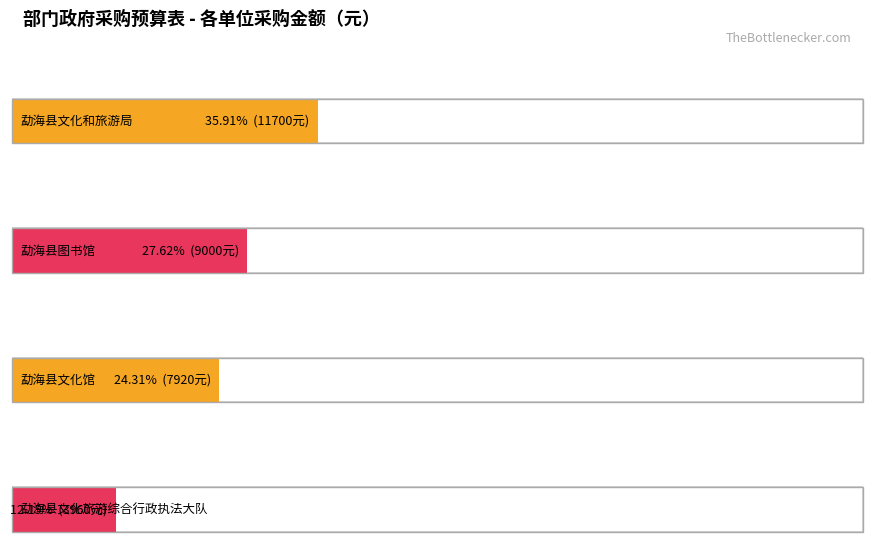

What position from the left is 勐海县图书馆?

2